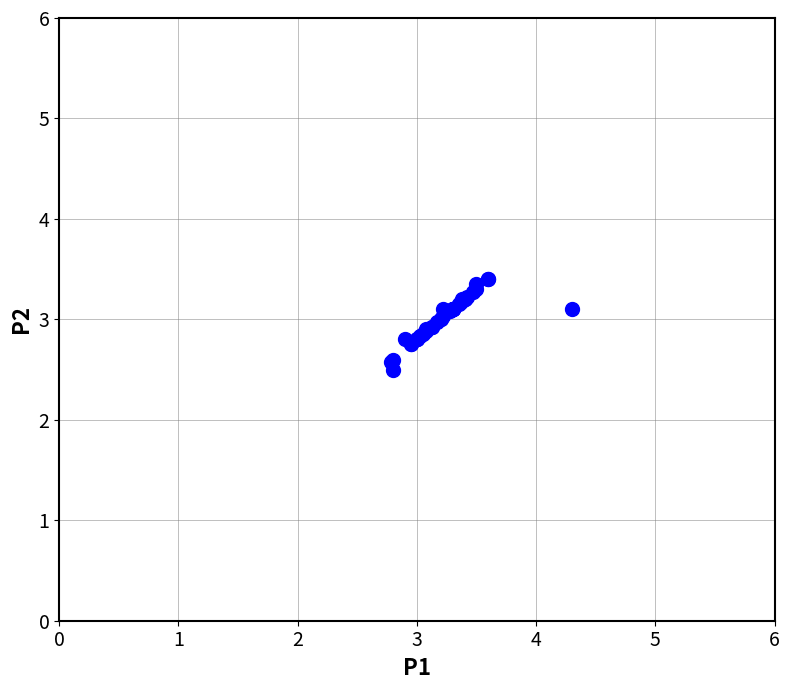

What Y value in the scatter plot is closest to 2?

2.5